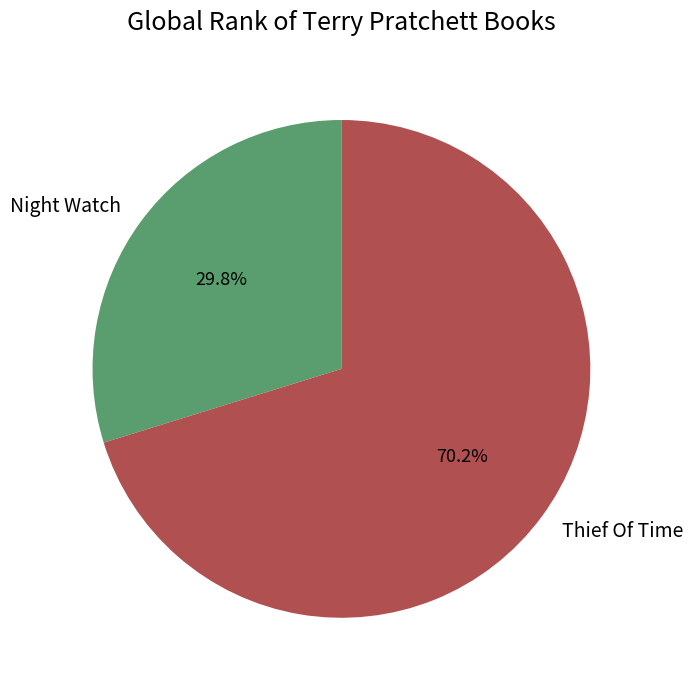

Count the number of slices in the pie.

2